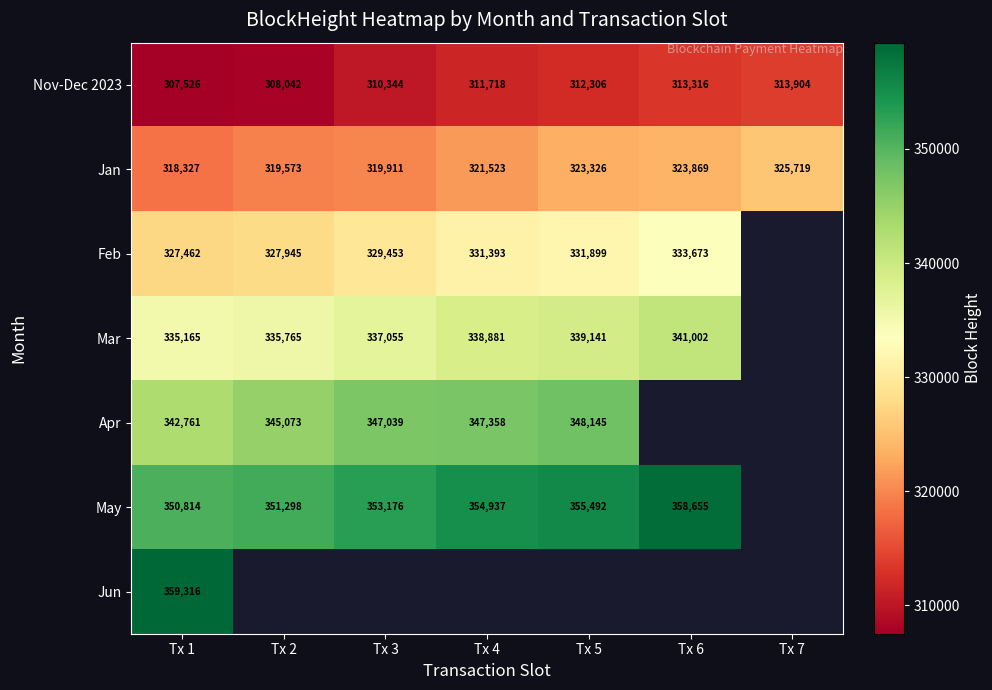

At how many categories does at least one series exceed 313123?

7